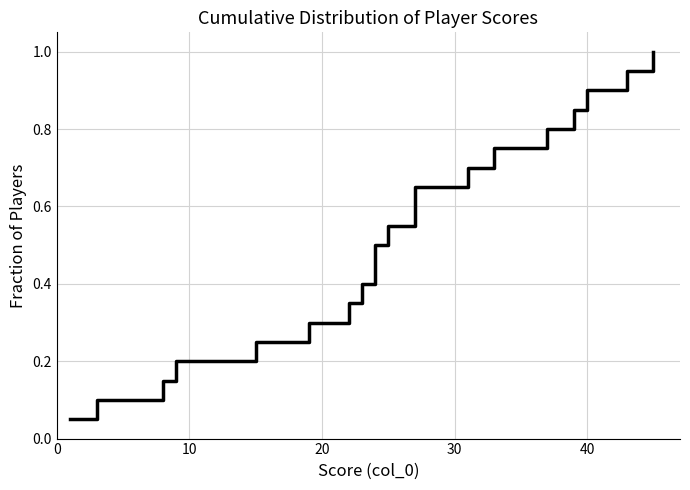

Reading left to right, what are all the values shown in this chart?

0.1	0.1	0.1	0.2	0.2	0.3	0.3	0.4	0.5	0.5	0.6	0.6	0.7	0.7	0.8	0.8	0.8	0.9	0.9	1.0